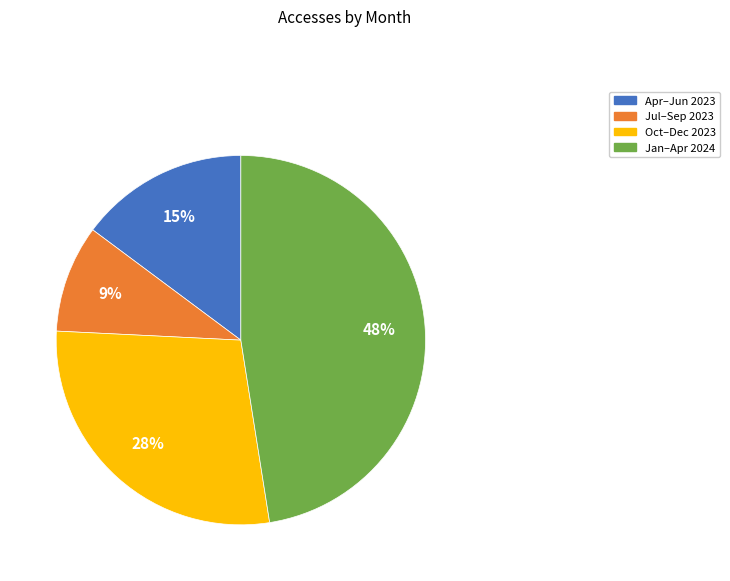

How many slices are in this pie chart?

4